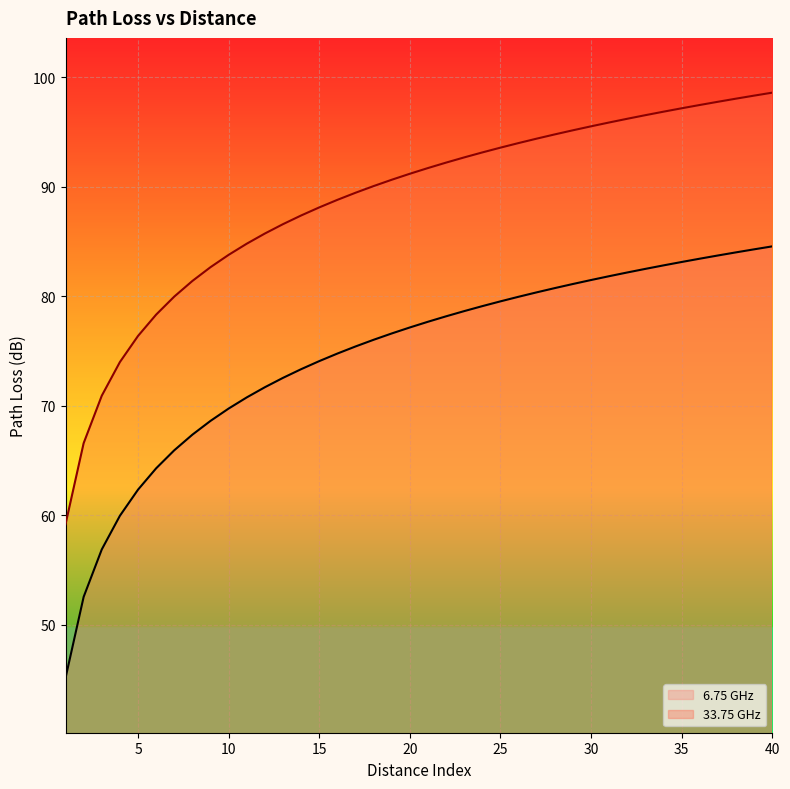

What is the value of the 6.75 point at the 29th from the left?

81.1